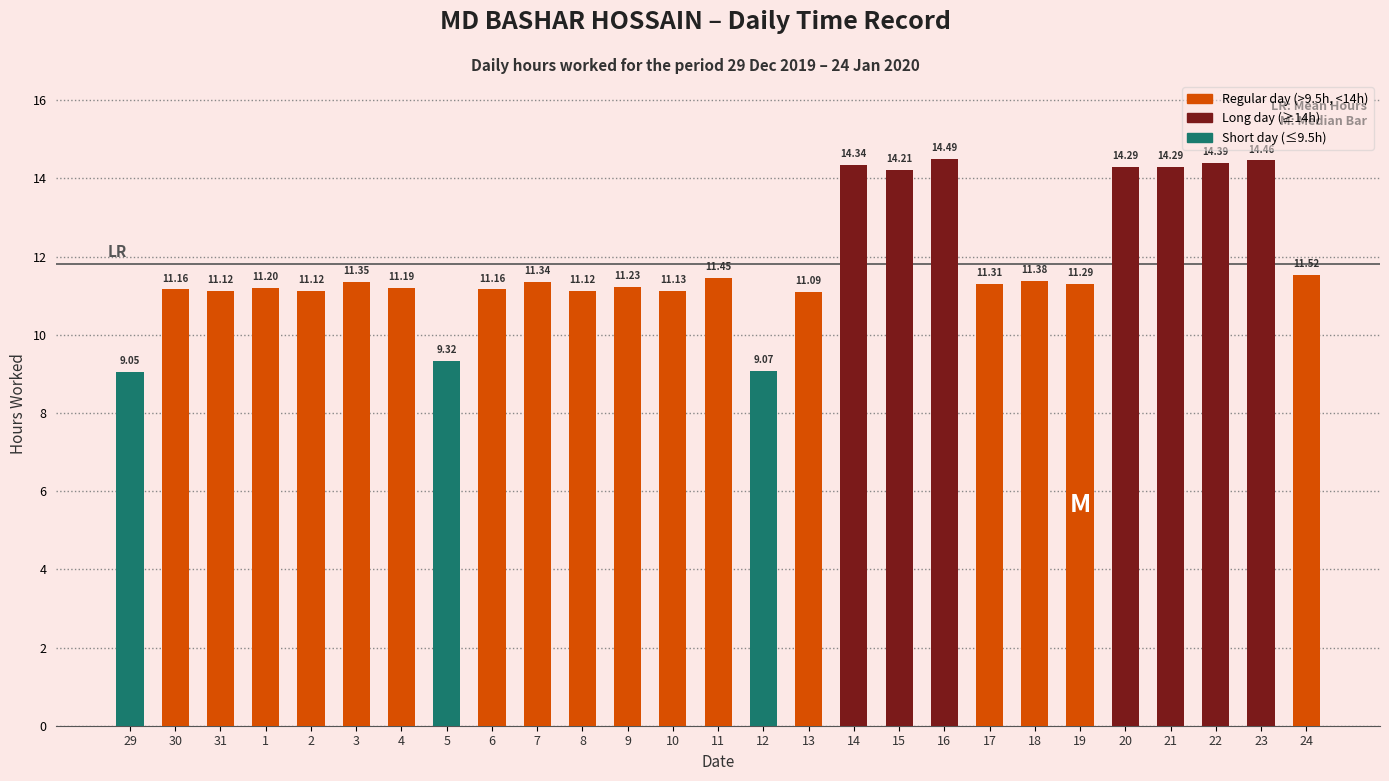

Does the chart contain stacked bars?

No